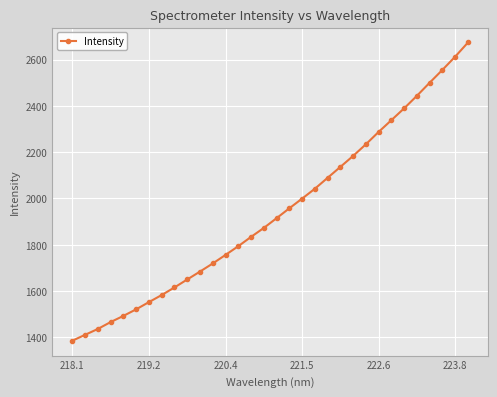

True or false: the data has more than 2 interior local peaks.

False